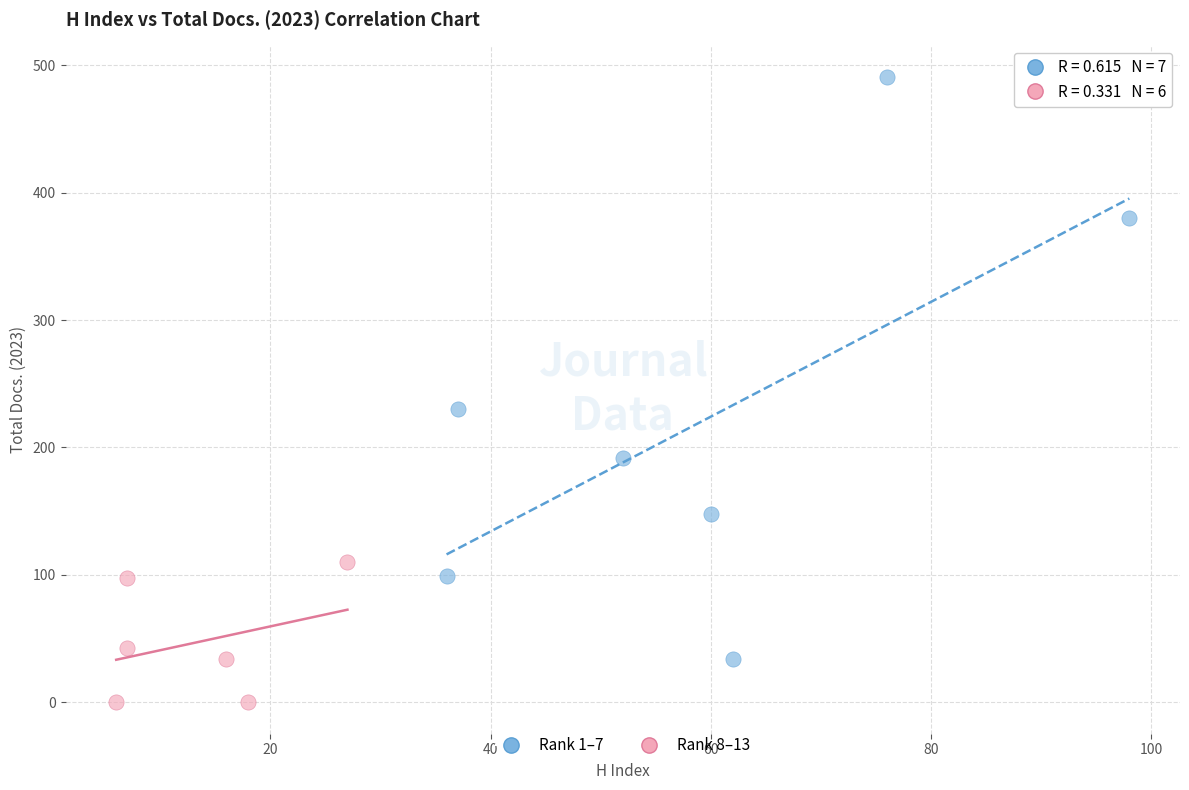

Which series reaches the maximum Y coordinate?

Rank 1–7